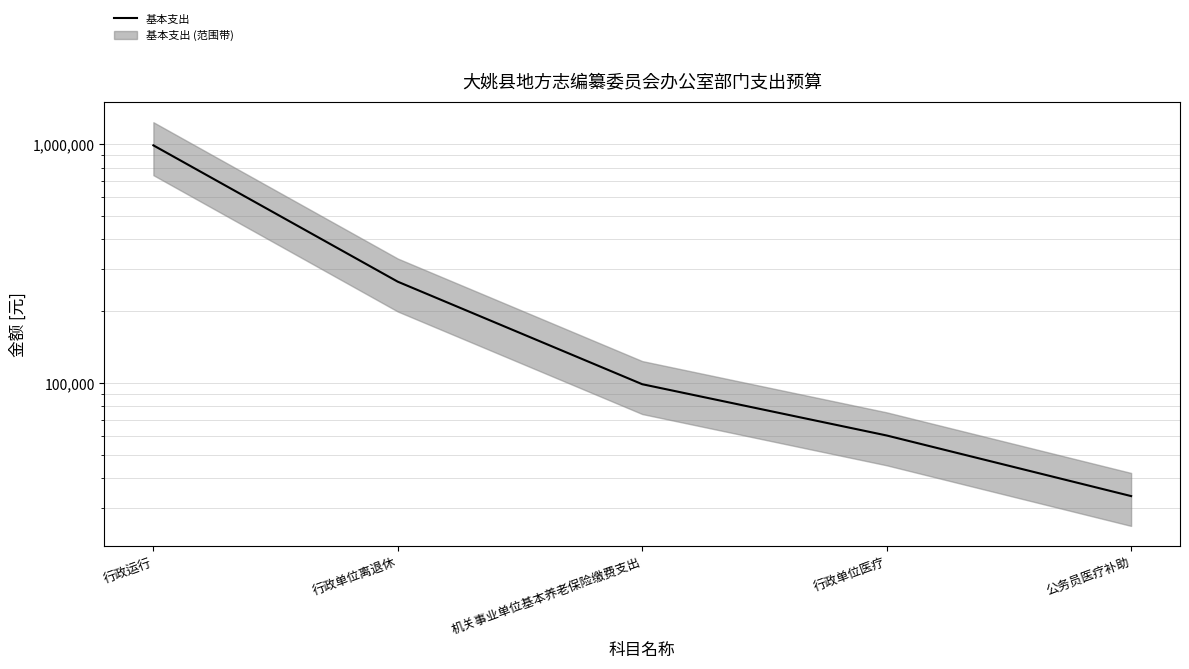

The chart shows a value of 149264 at 机关事业单位基本养老保险缴费支出. True or false?

False